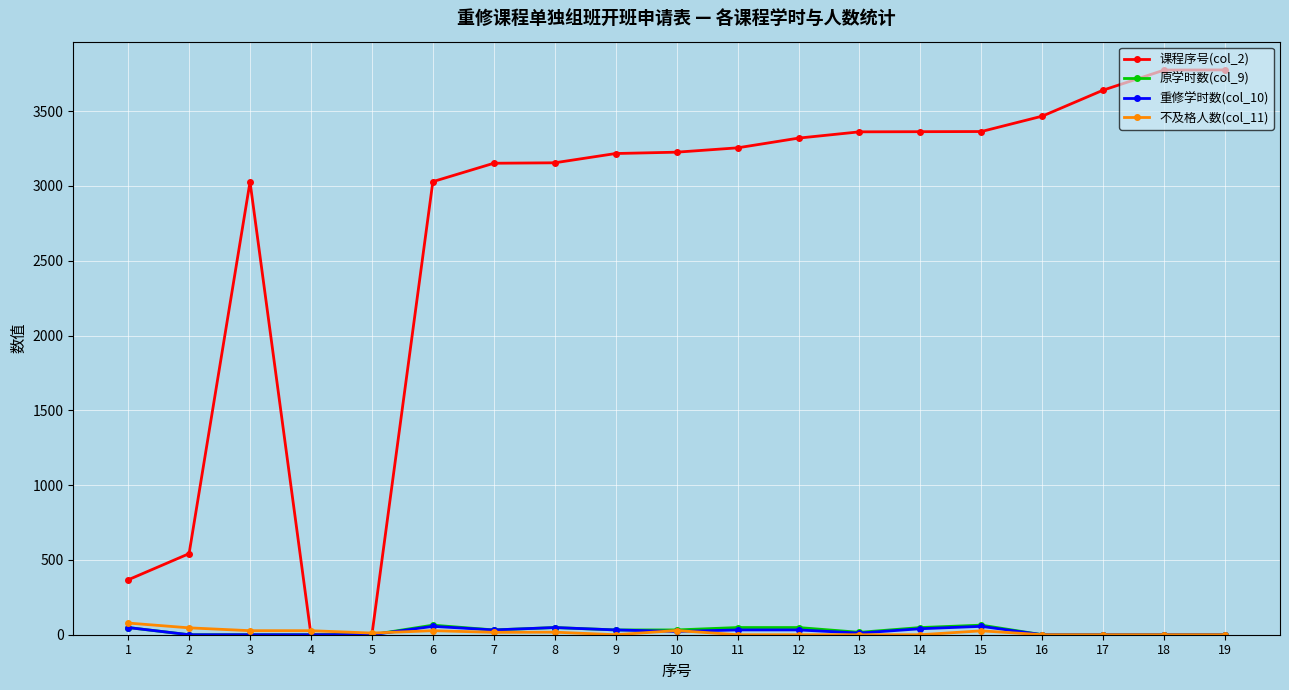

Is the value of 重修学时数(col_10) at 14 greater than the value of 课程序号(col_2) at 3?

No